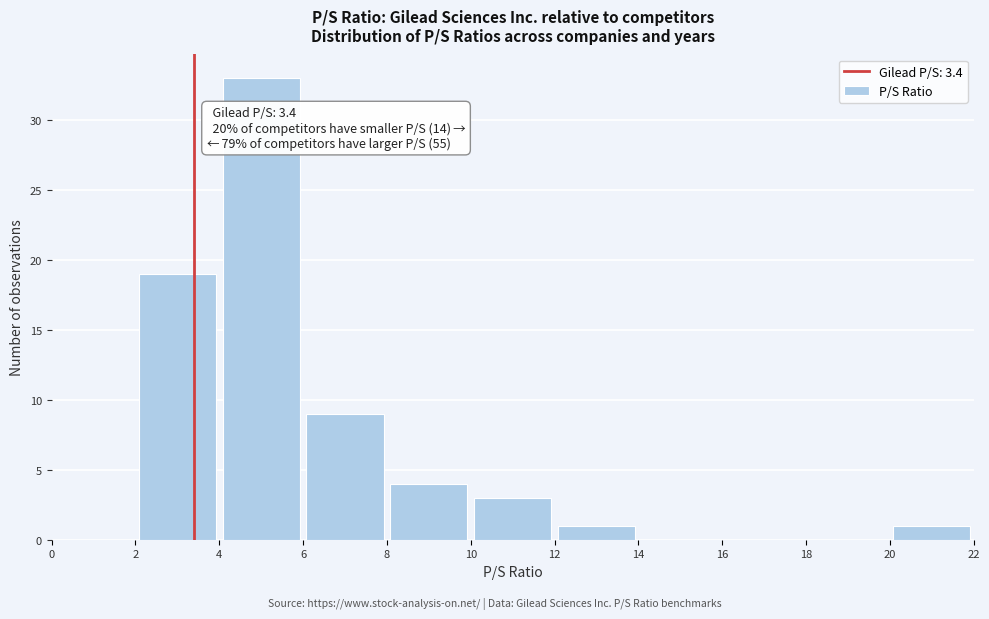

Which range on the x-axis has the tallest bar?

4 to 6